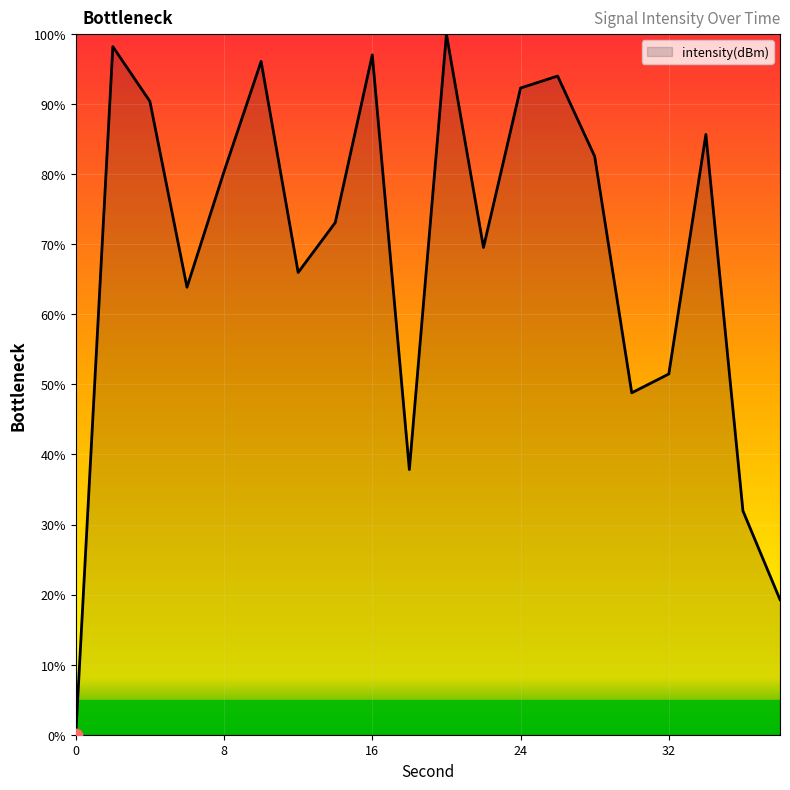

What is the difference between the maximum and minimum values?

100.0